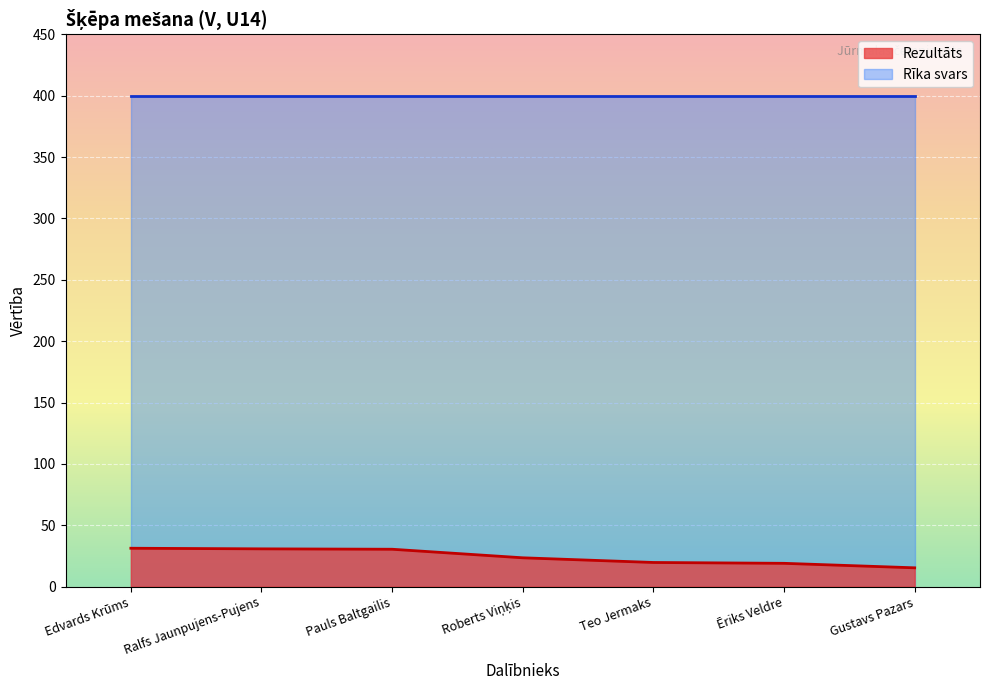

What is the sum of the values at Roberts Viņķis and Teo Jermaks?

43.2